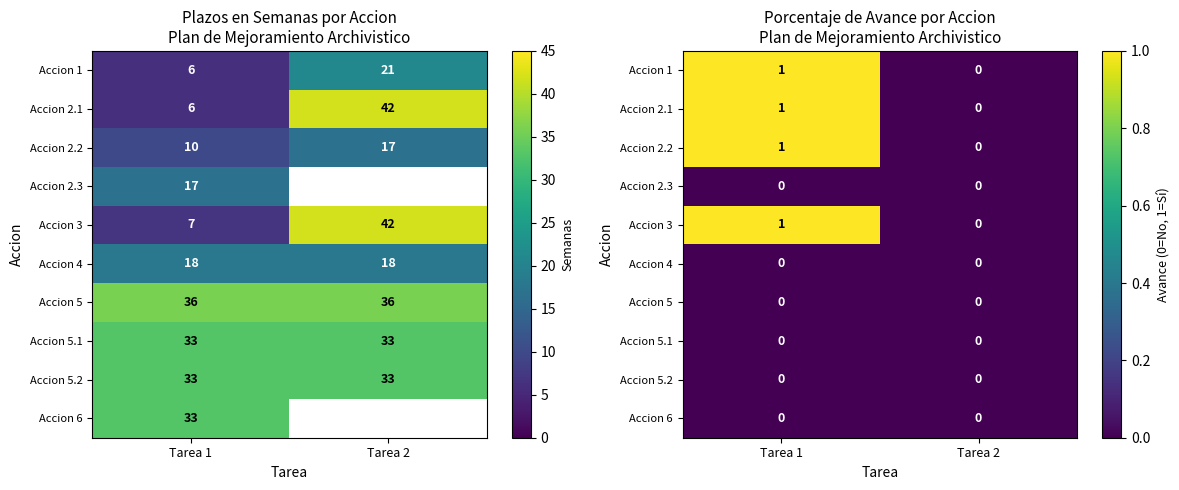

True or false: Accion 3 has a value of 2 at Tarea 1.

False